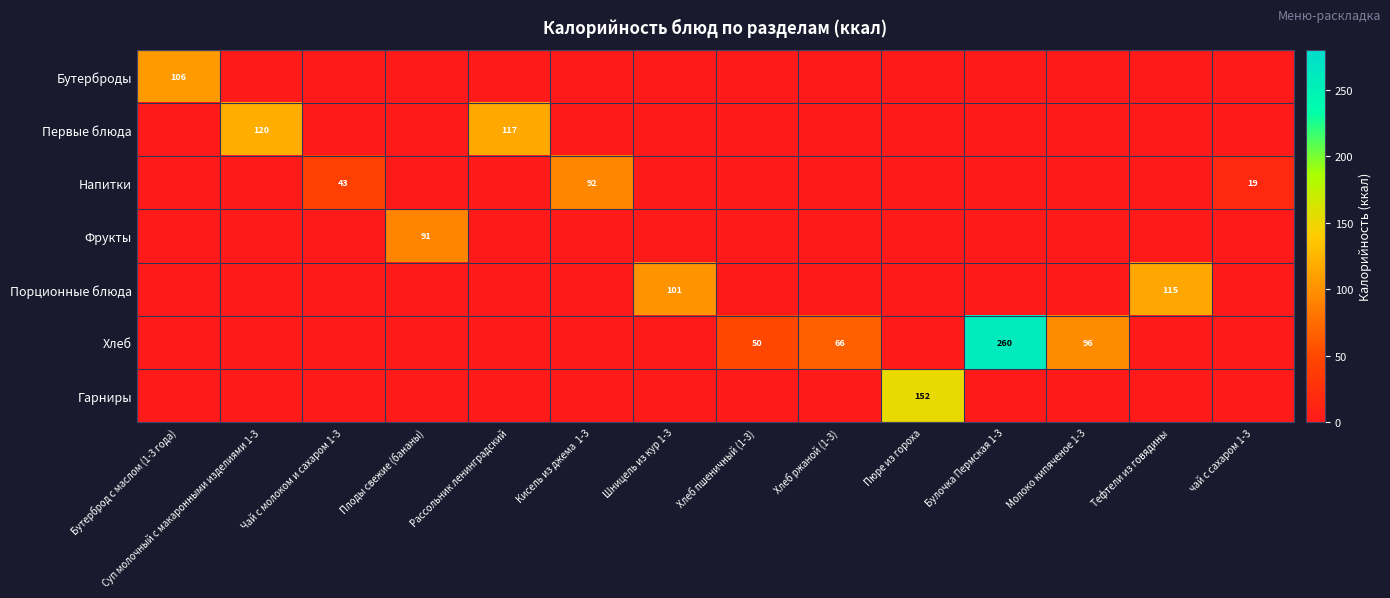

The Напитки series shows 0.0 at Суп молочный с макаронными изделиями 1-3. True or false?

True